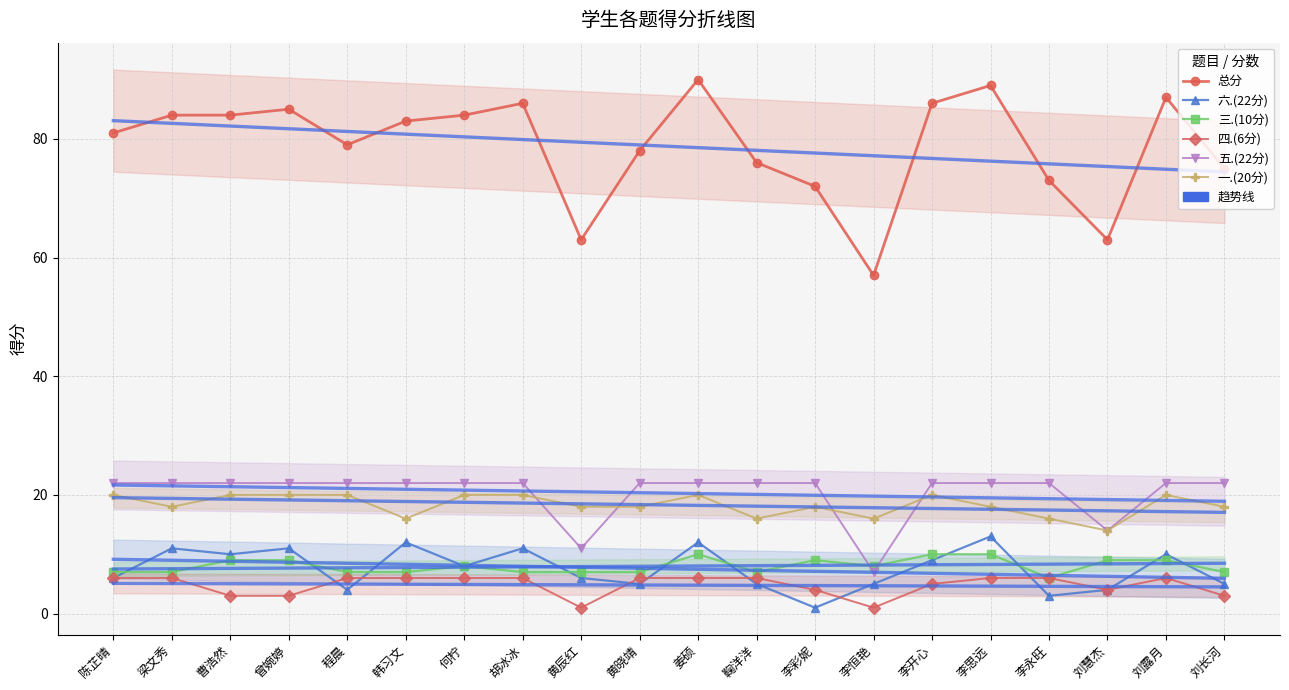

Between 梁文秀 and 李思远, which series saw the biggest shift?

总分